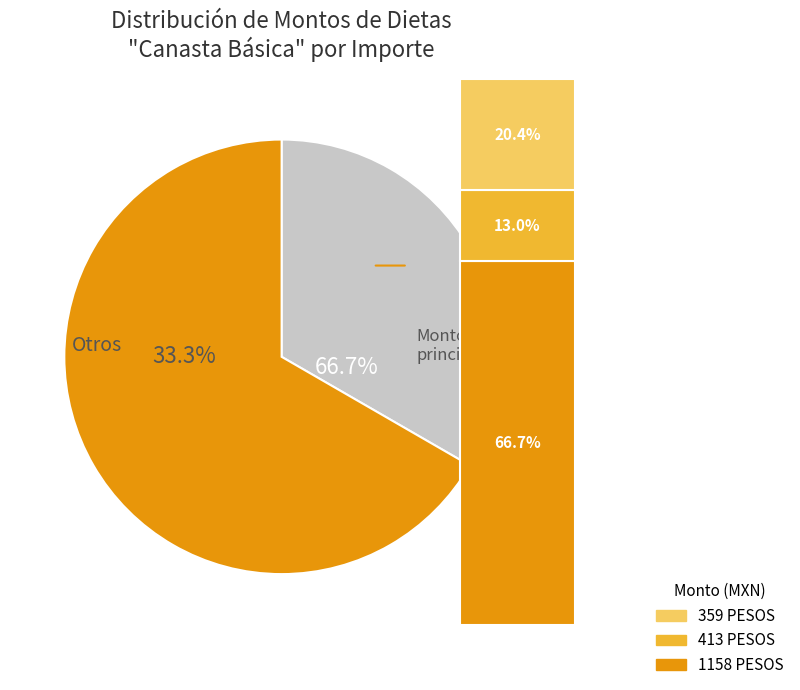

The 1158 slice represents 72% of the pie. True or false?

False